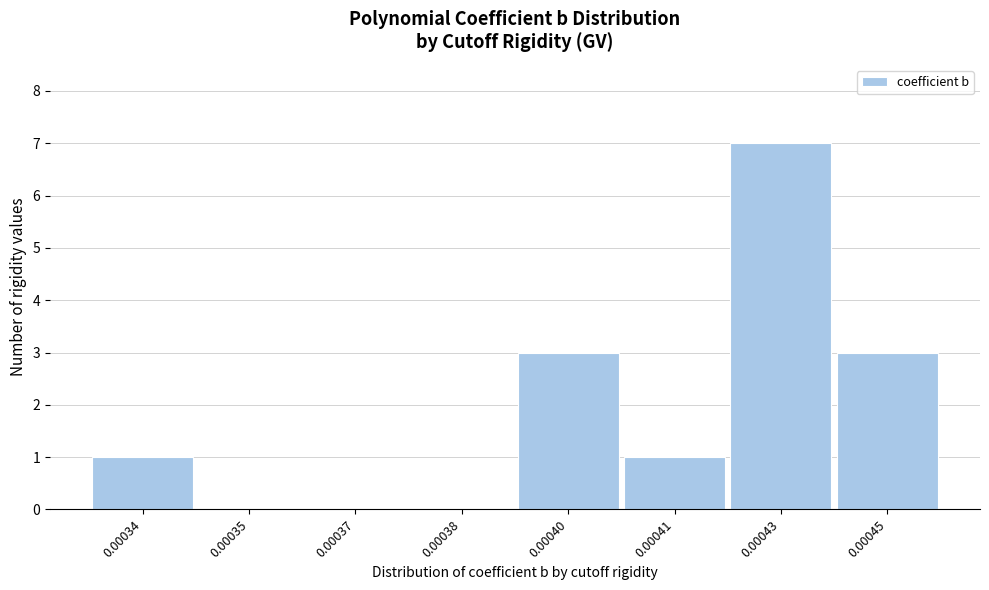

Reading left to right, extract all data points from this chart.

0.00034=1	0.00035=0	0.00037=0	0.00038=0	0.00040=3	0.00041=1	0.00043=7	0.00045=3